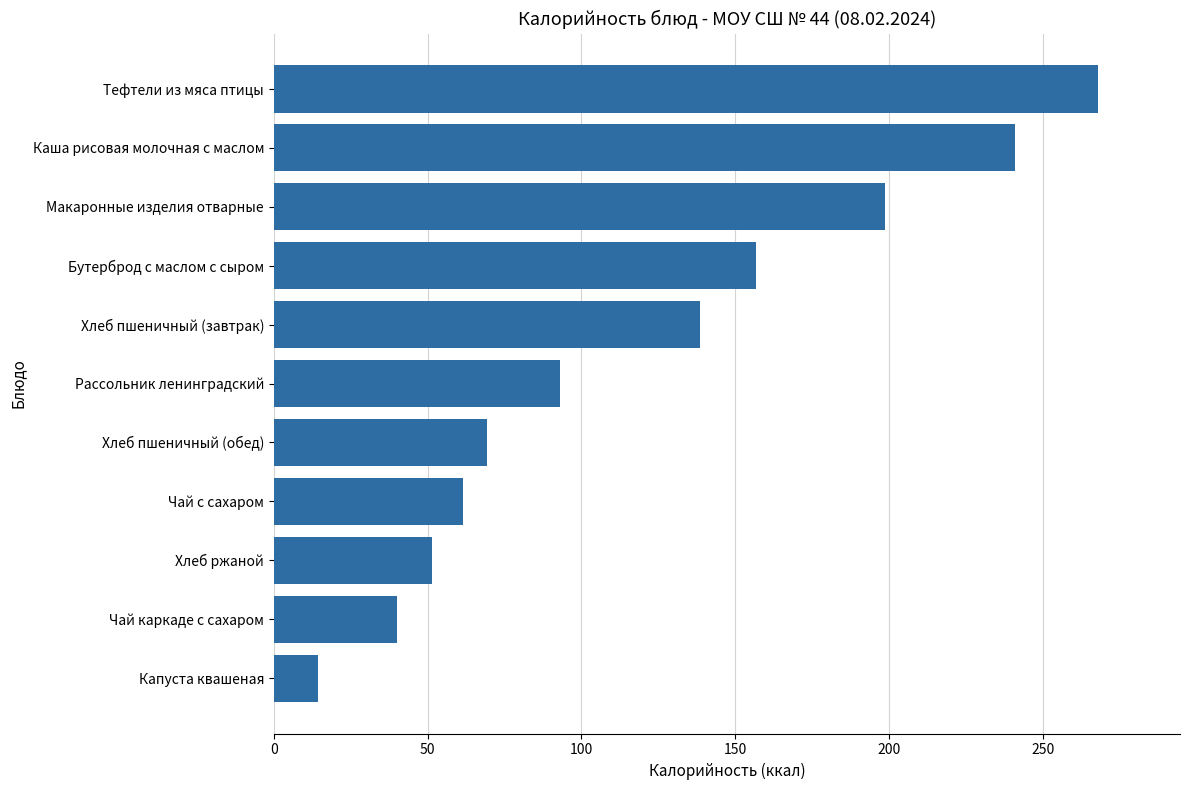

What is the sum of the values at Капуста квашеная and Чай каркаде с сахаром?

54.3